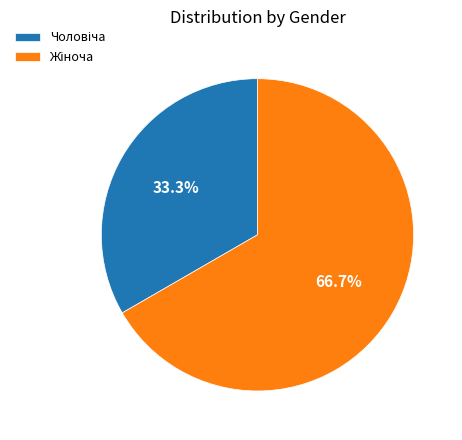

Does any single category account for the majority?

Yes